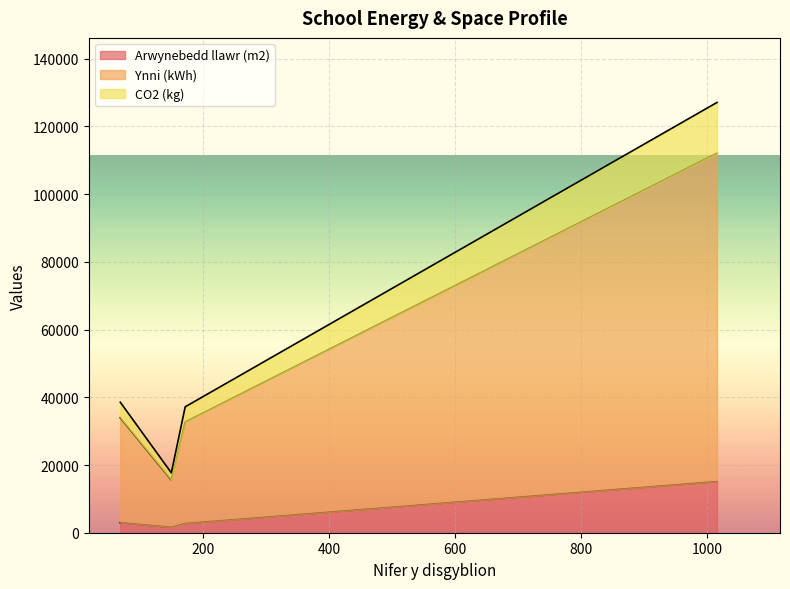

What is the value of the CO2 (kg) point at the 1st from the left?

4600